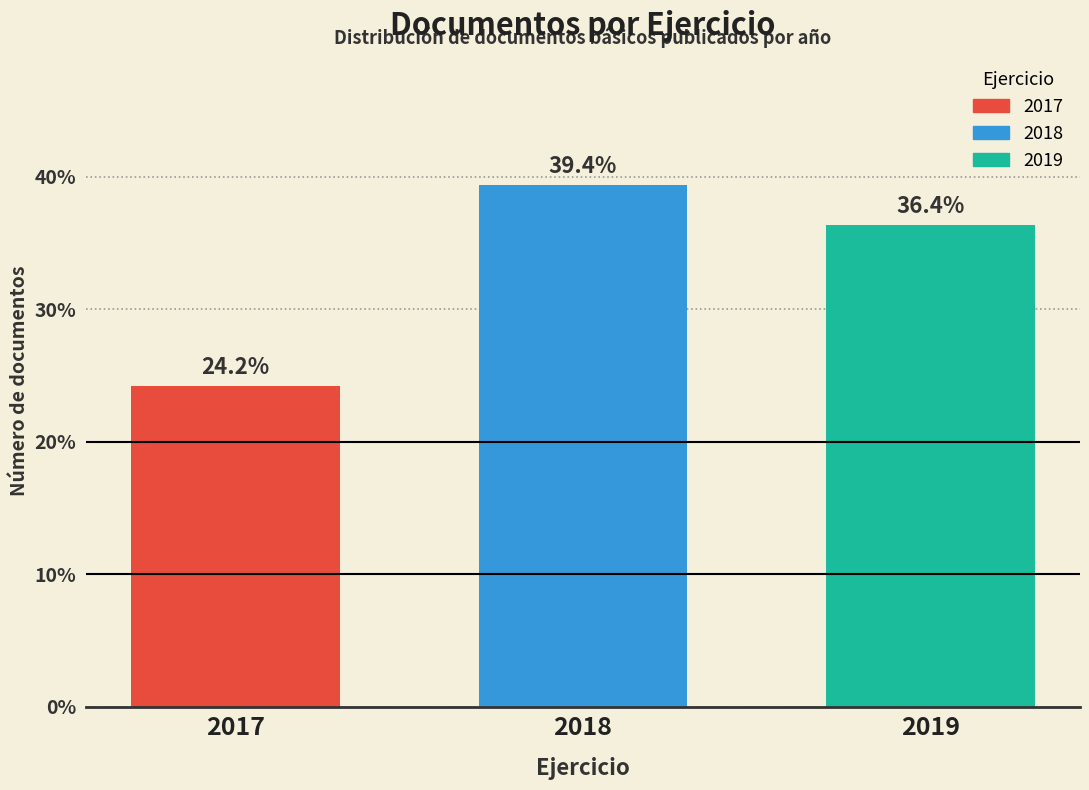

Reading left to right, transcribe all the data shown in this chart.

2017=24.2	2018=39.4	2019=36.4